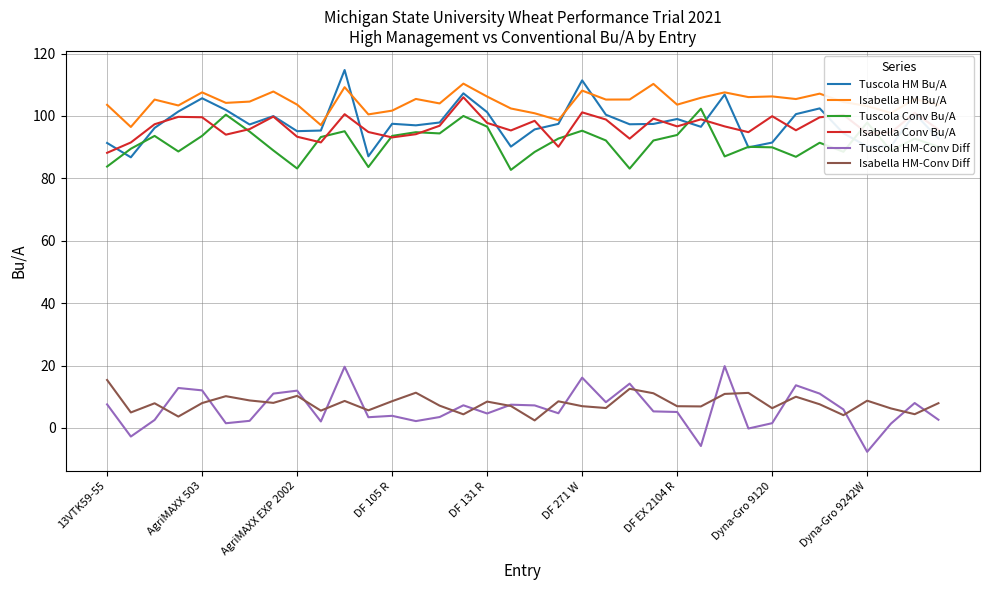

What is the lowest value of the Tuscola Conv Bu/A series?

82.7